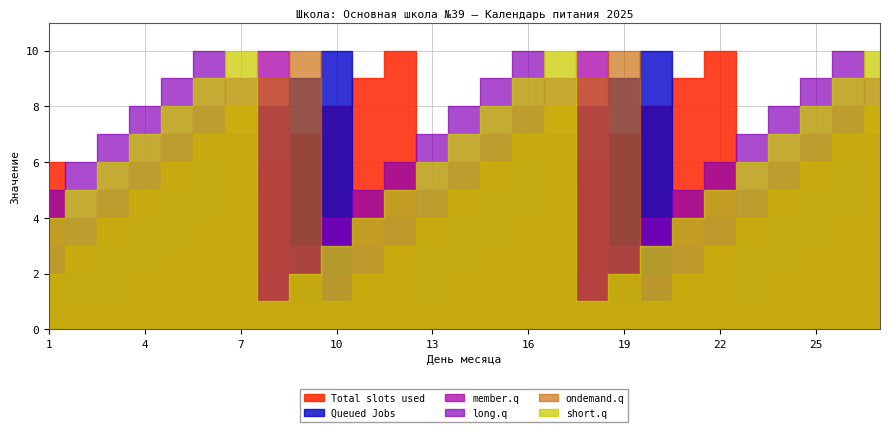

What is the greatest value displayed?

10